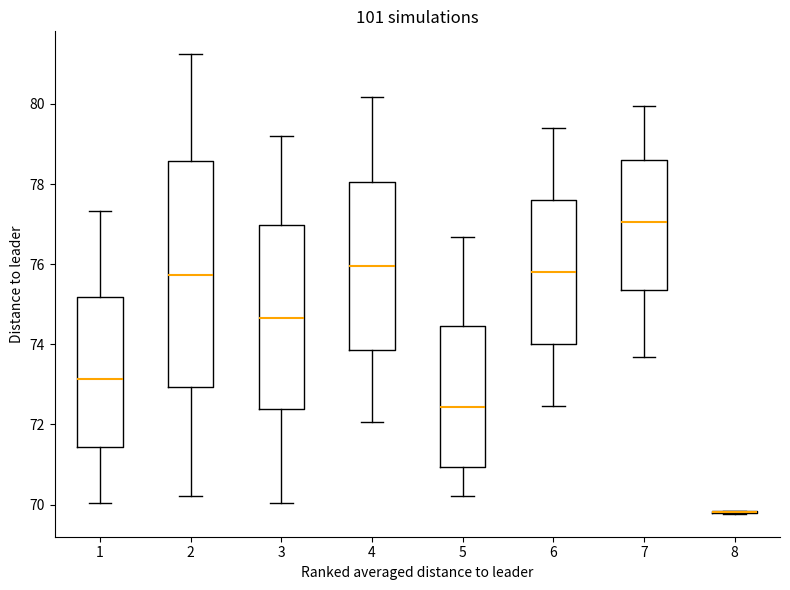

Where is the upper edge of the box at x = 1 on the y-axis? The values are not printed on the chart, so give them approximately, as read against the axis.

75.2